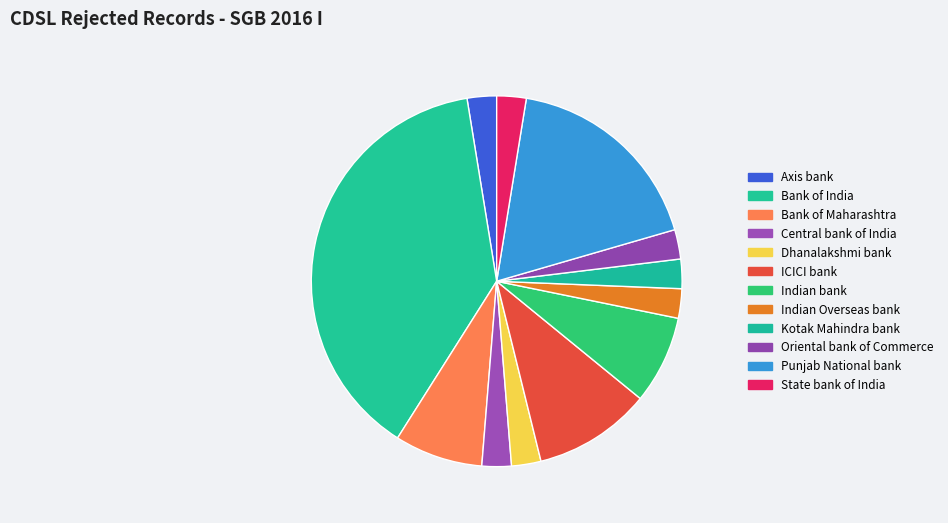

To the nearest percent, what is the average slice percentage?

8%